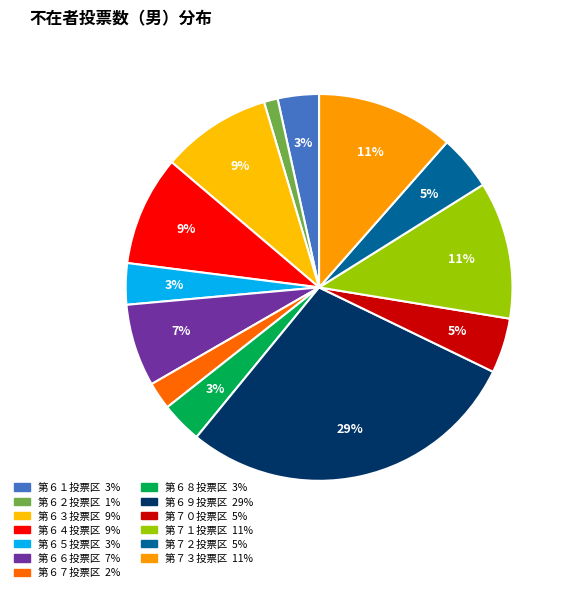

Is 第６２投票区 the majority of the pie?

No